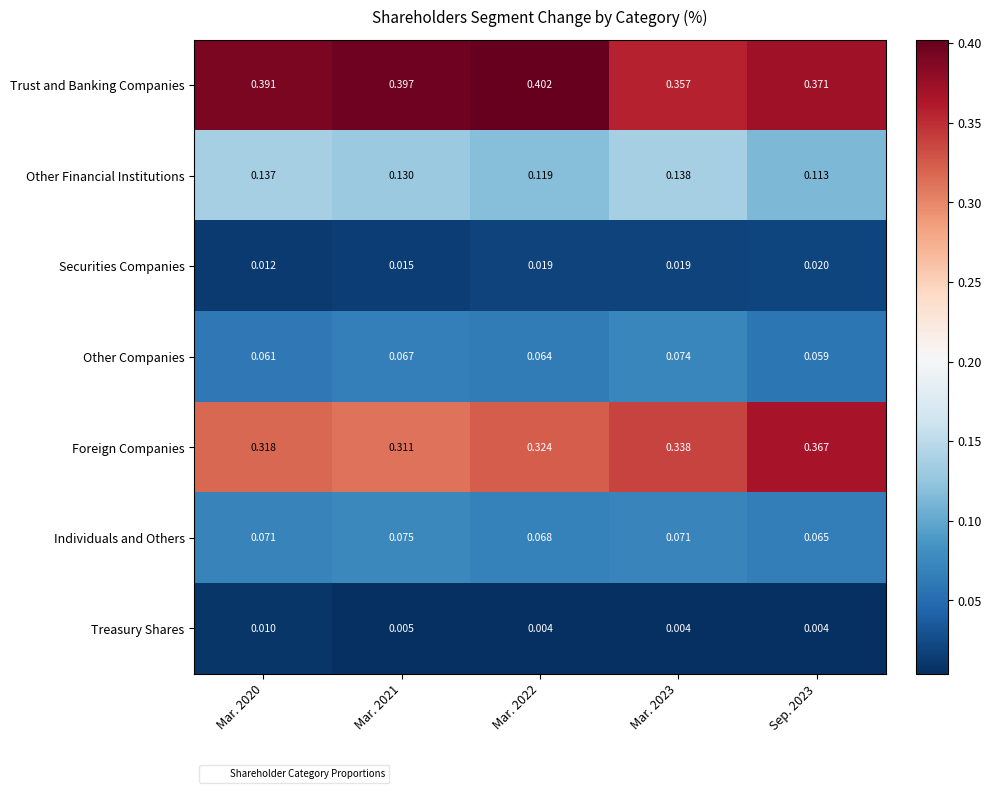

Which series has the largest total across all categories?

Trust and Banking Companies